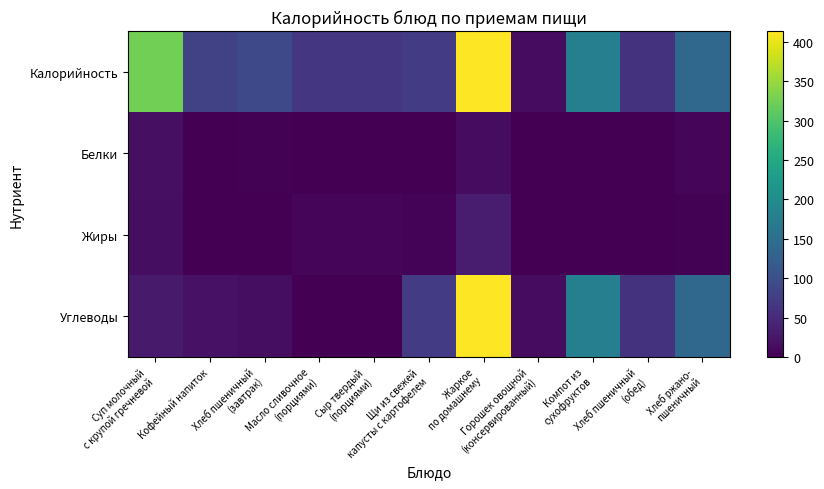

Between Масло сливочное (порциями) and Компот из сухофруктов, which series saw the biggest shift?

Углеводы